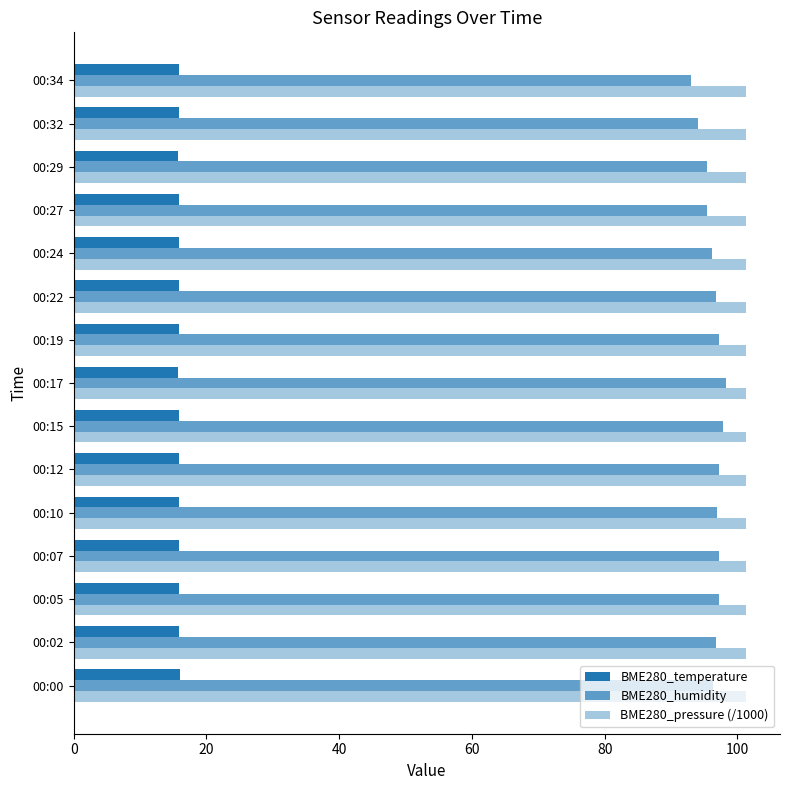

How many categories are shown in the chart?

15